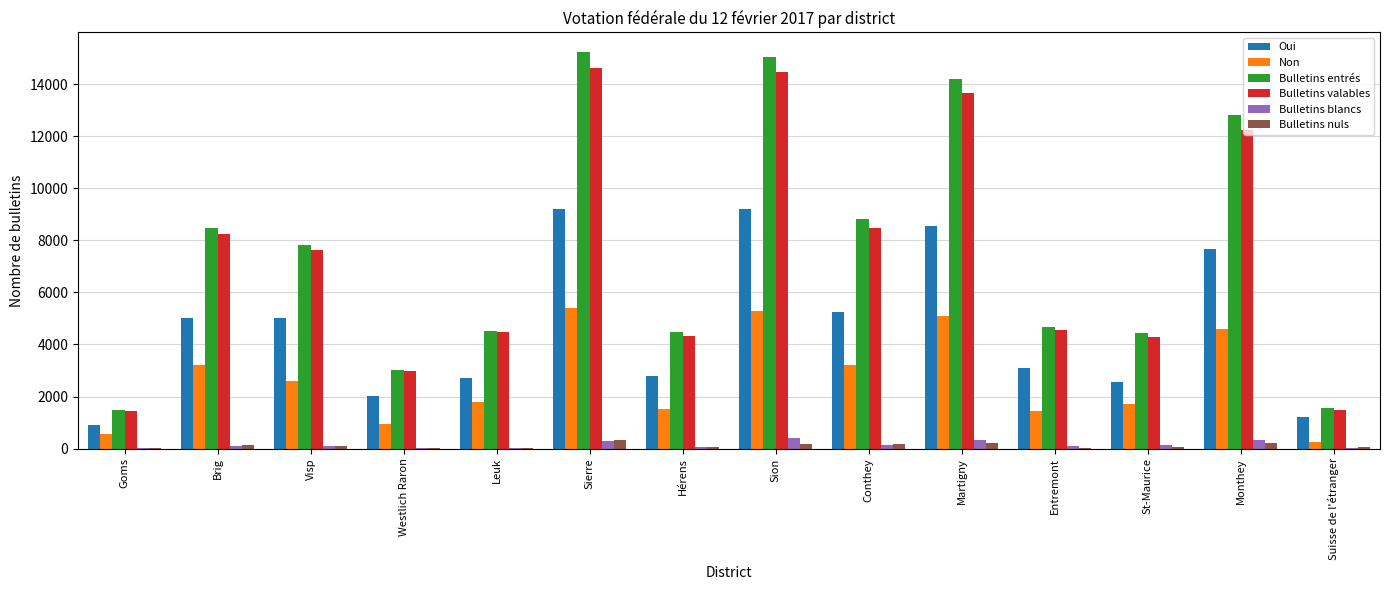

What are all the series names shown in the legend?

Oui, Non, Bulletins entrés, Bulletins valables, Bulletins blancs, Bulletins nuls